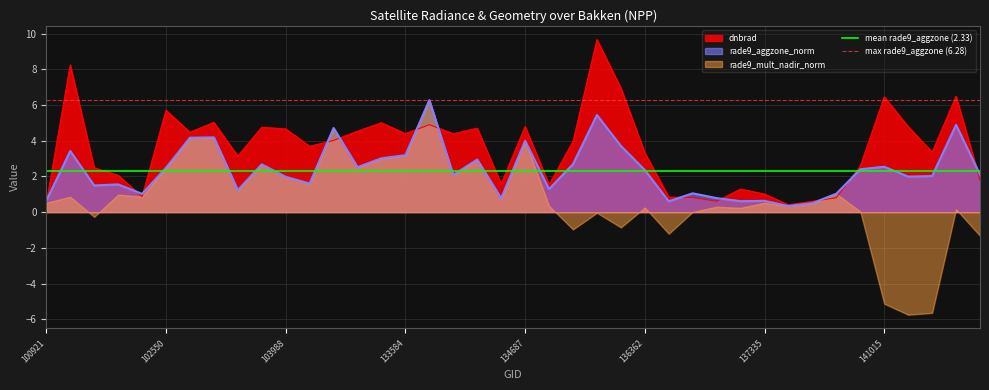

The max rade9_aggzone (6.28) series shows 6.3 at 100921. True or false?

True